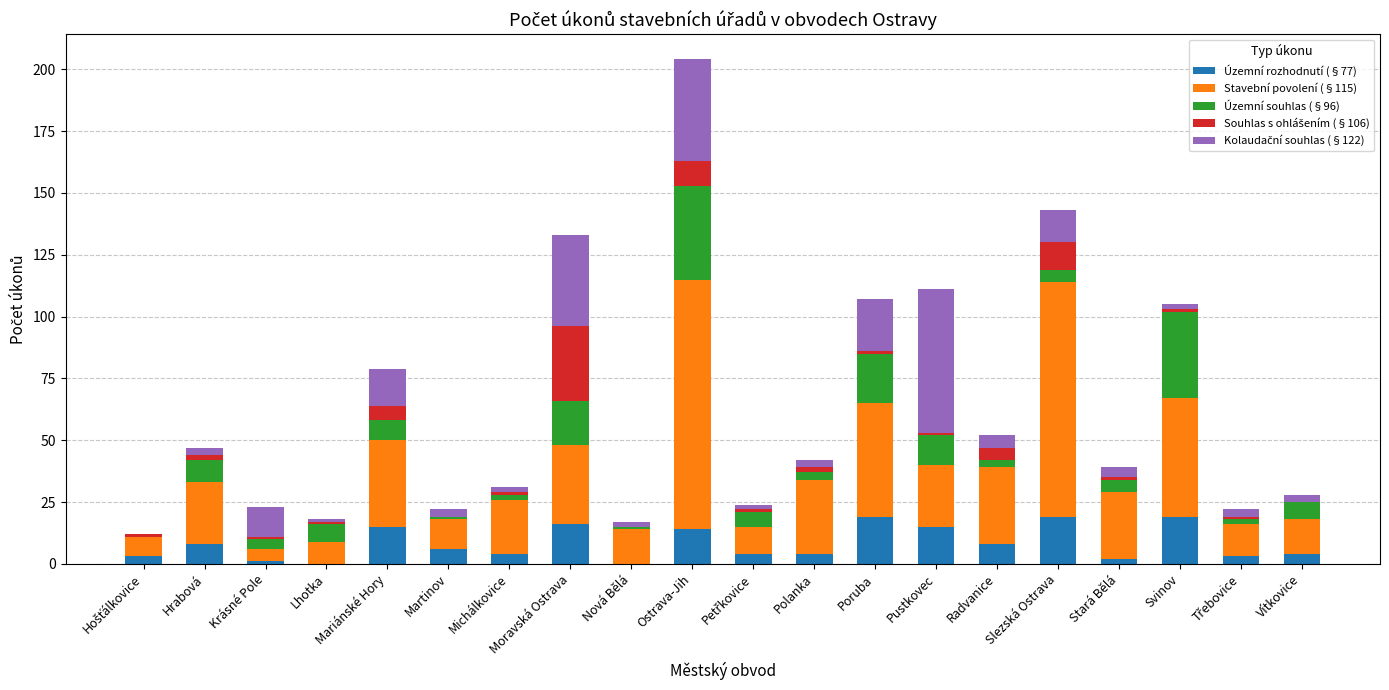

At which category is the sum across all series the highest?

Ostrava-Jih